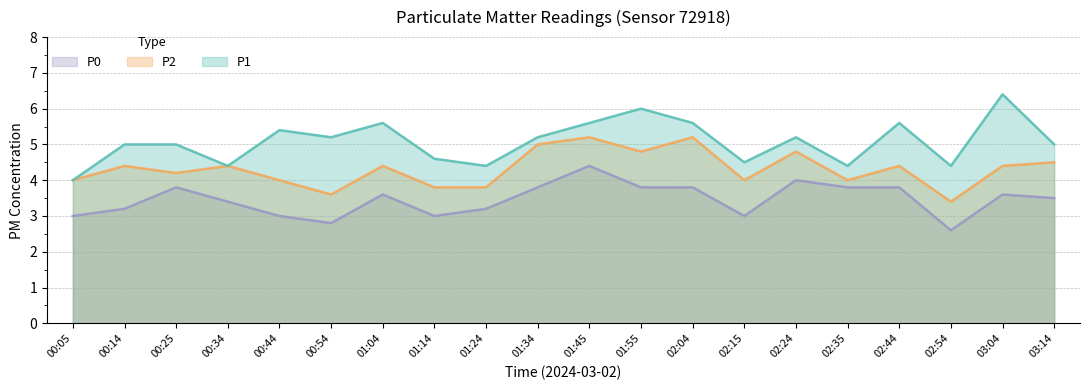

What is the value of the P1 point at the 11th from the left?

5.6